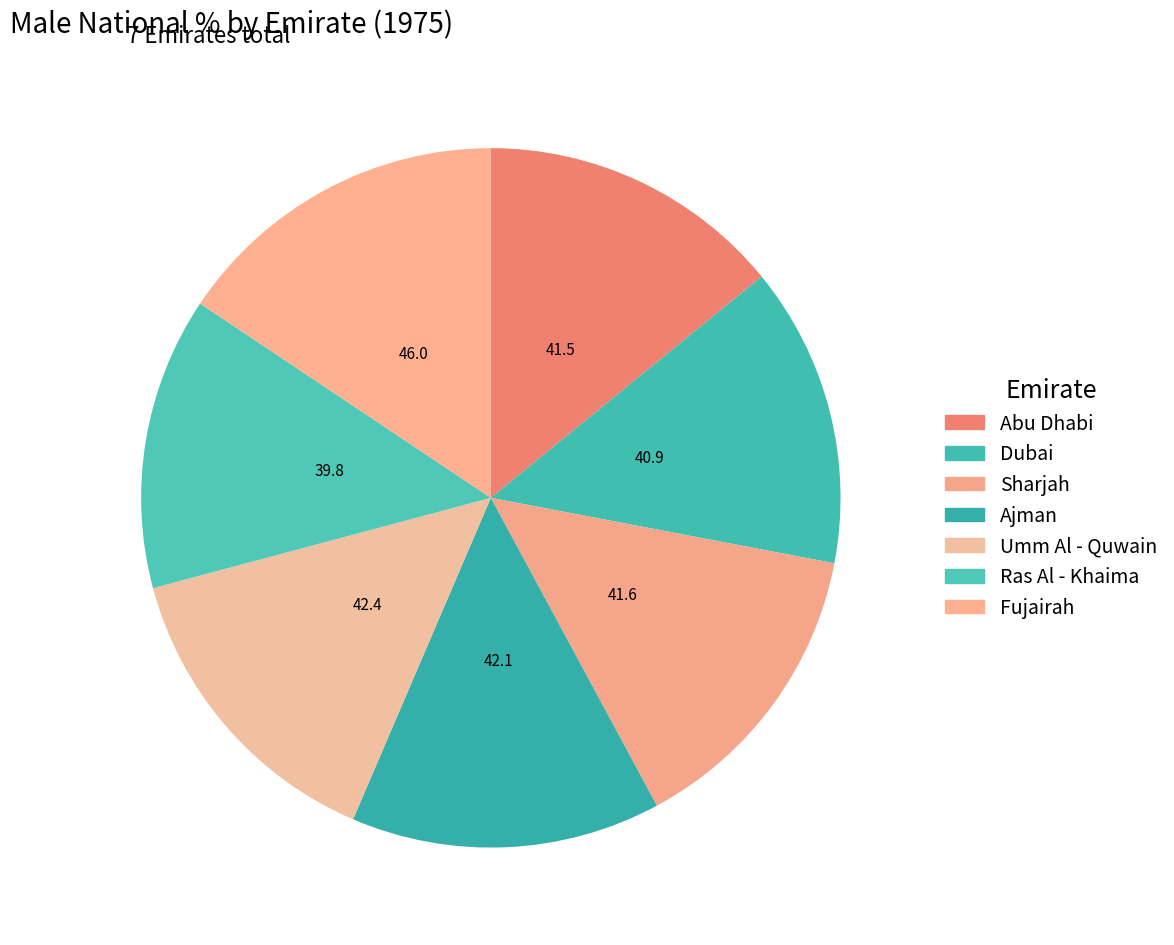

Count the number of slices in the pie.

7